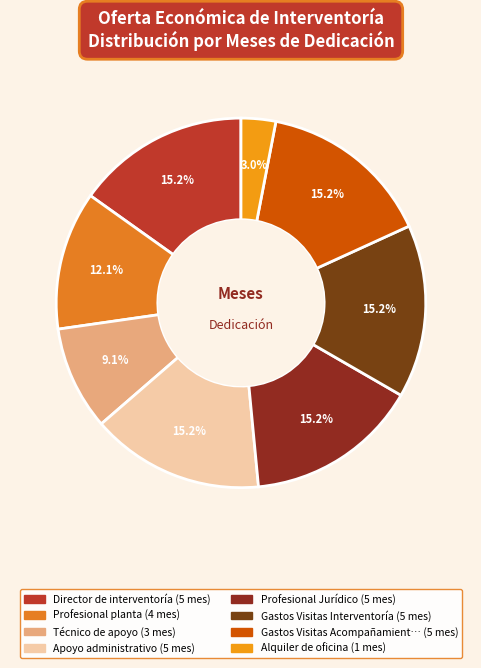

Rank the categories by value from lowest to highest.

Alquiler de oficina, Técnico de apoyo, Profesional planta, Director de interventoría, Apoyo administrativo, Profesional Jurídico, Gastos Visitas Interventoría, Gastos Visitas Acompañamiento